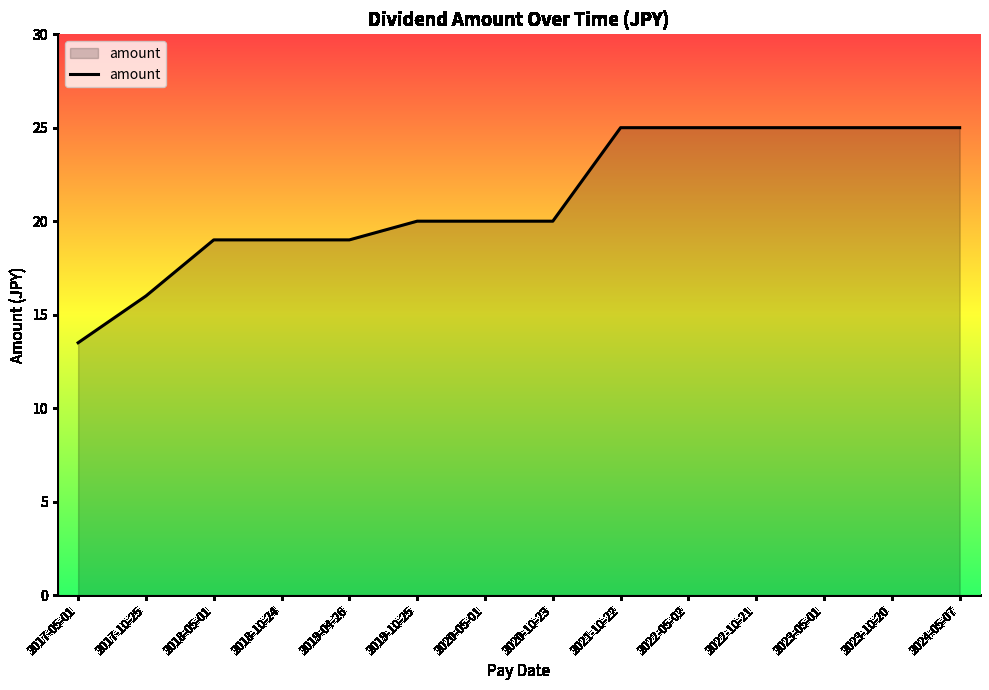

Reading right to left, what are all the values shown in this chart?

25.0	25.0	25.0	25.0	25.0	25.0	20.0	20.0	20.0	19.0	19.0	19.0	16.0	13.5